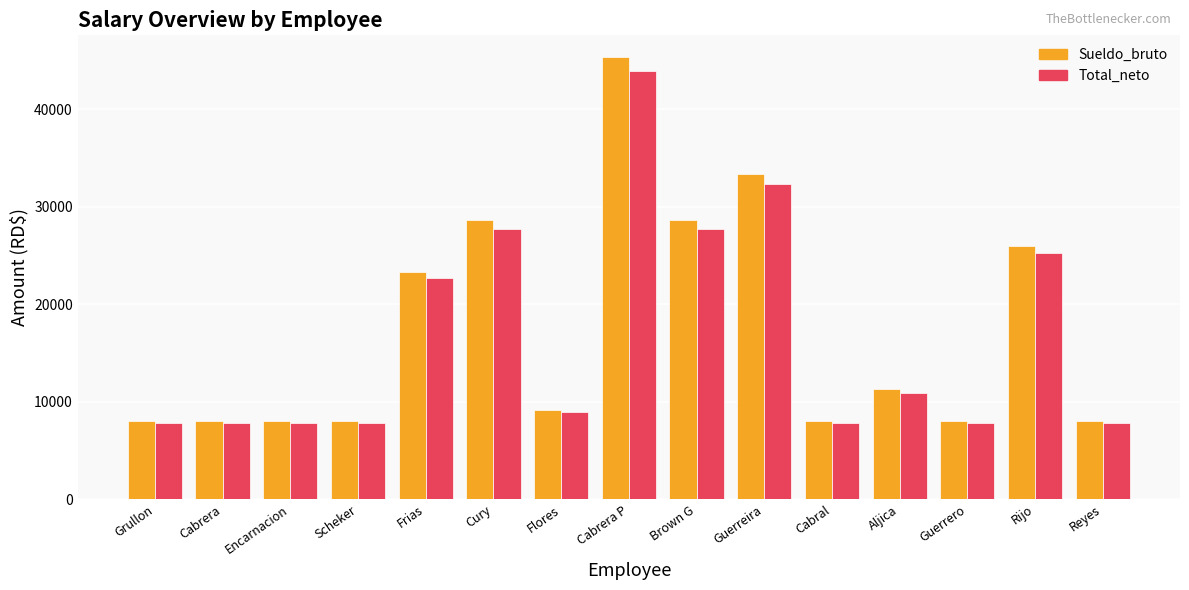

How many bars are there in total?

30